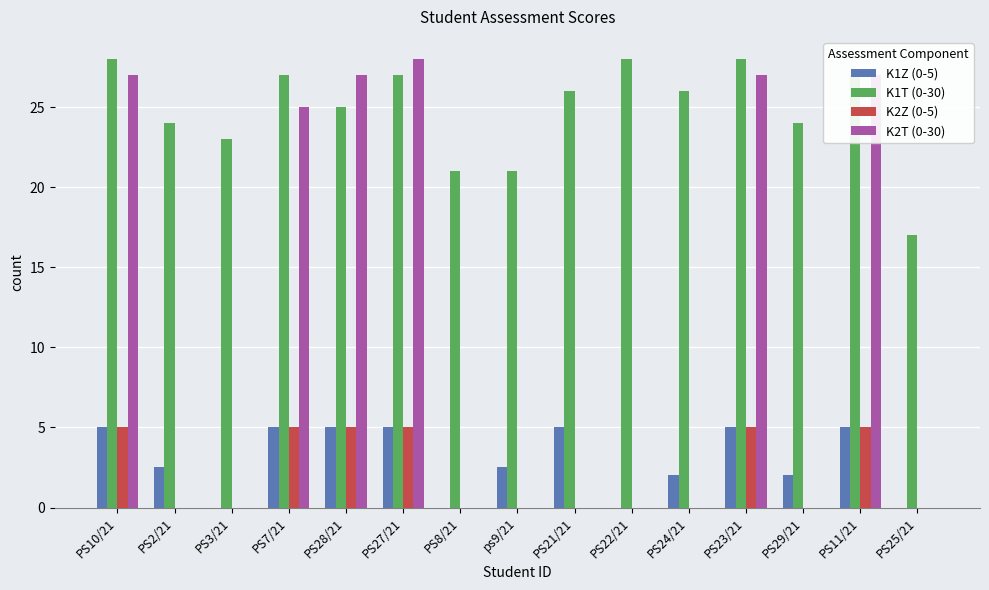

What is the sum of all K1Z (0-5) values?

44.0